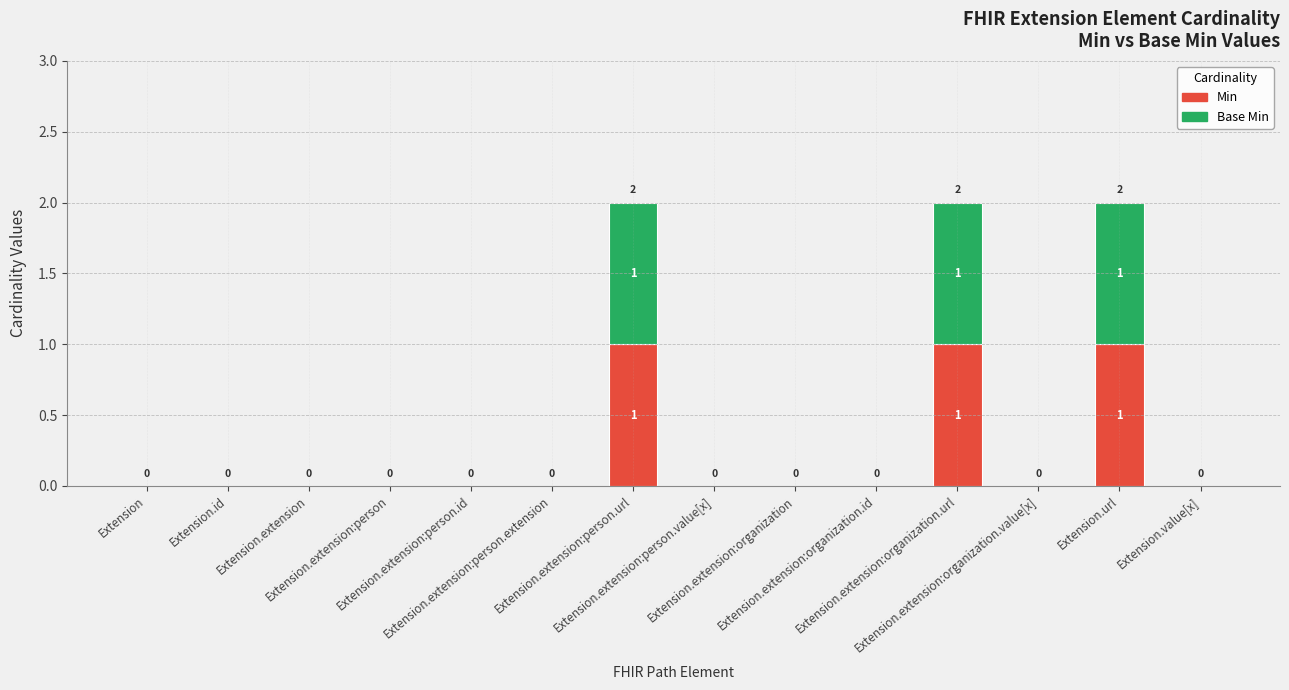

How many data points does each series have?

14